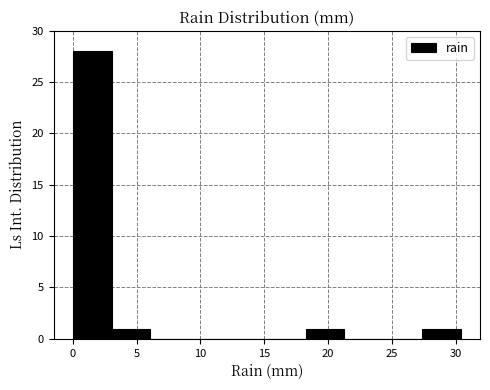

Reading left to right, list every bar in this chart as the range it spans on the x-axis followed by its height. Neither the bar edges nor the heights are printed on the chart, so give them approximately, as read against the axes.

0.0 to 3.0: 28
3.0 to 6.0: 1
6.0 to 9.0: 0
9.0 to 12.0: 0
12.0 to 15.0: 0
15.0 to 18.0: 0
18.0 to 21.5: 1
21.5 to 24.5: 0
24.5 to 27.5: 0
27.5 to 30.5: 1